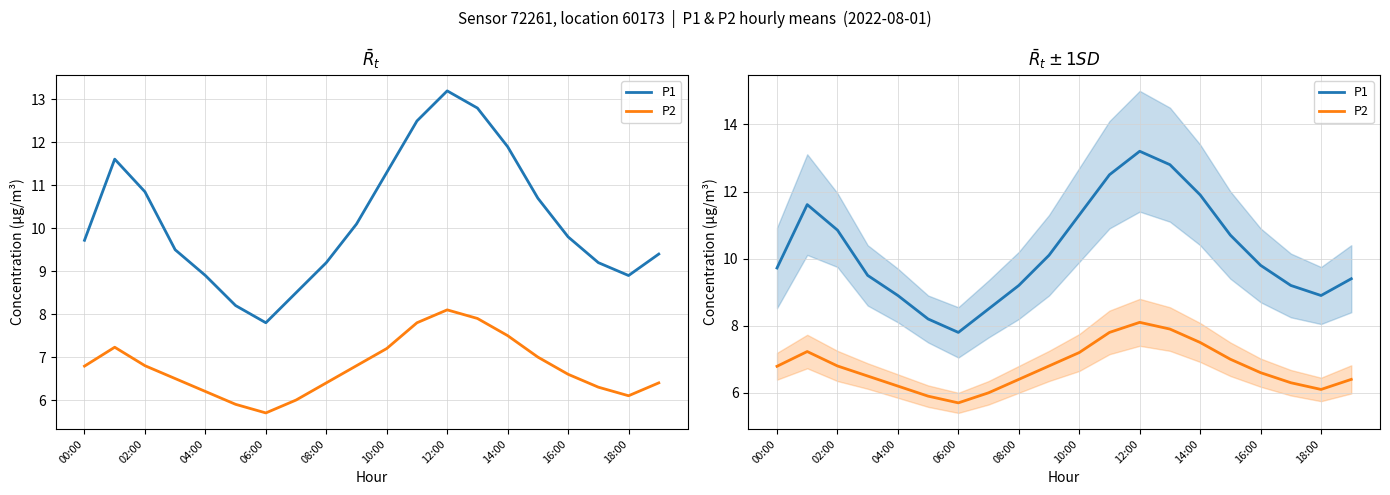

How many interior local peaks does the P1 series have?

2